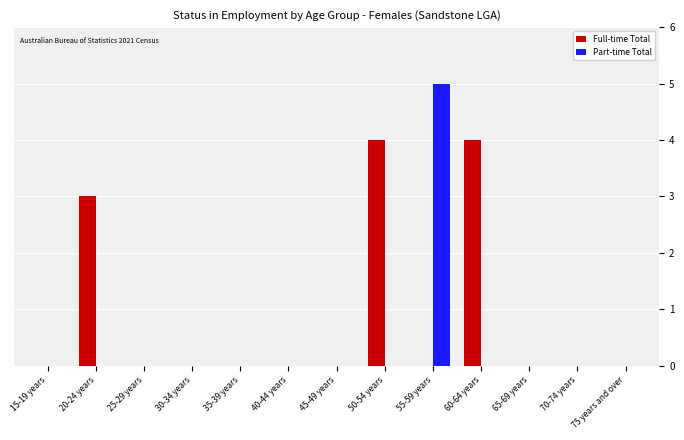

True or false: Part-time Total has a value of 0 at 40-44 years.

True